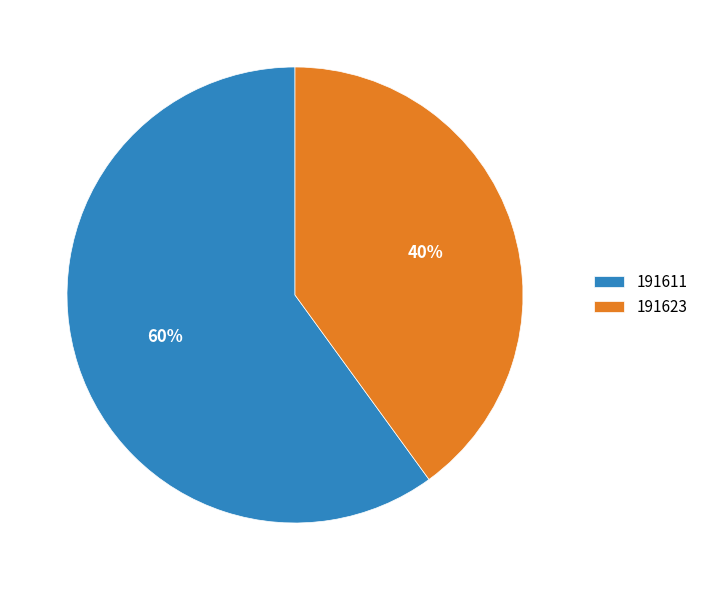

To the nearest percent, what is the average slice percentage?

50%